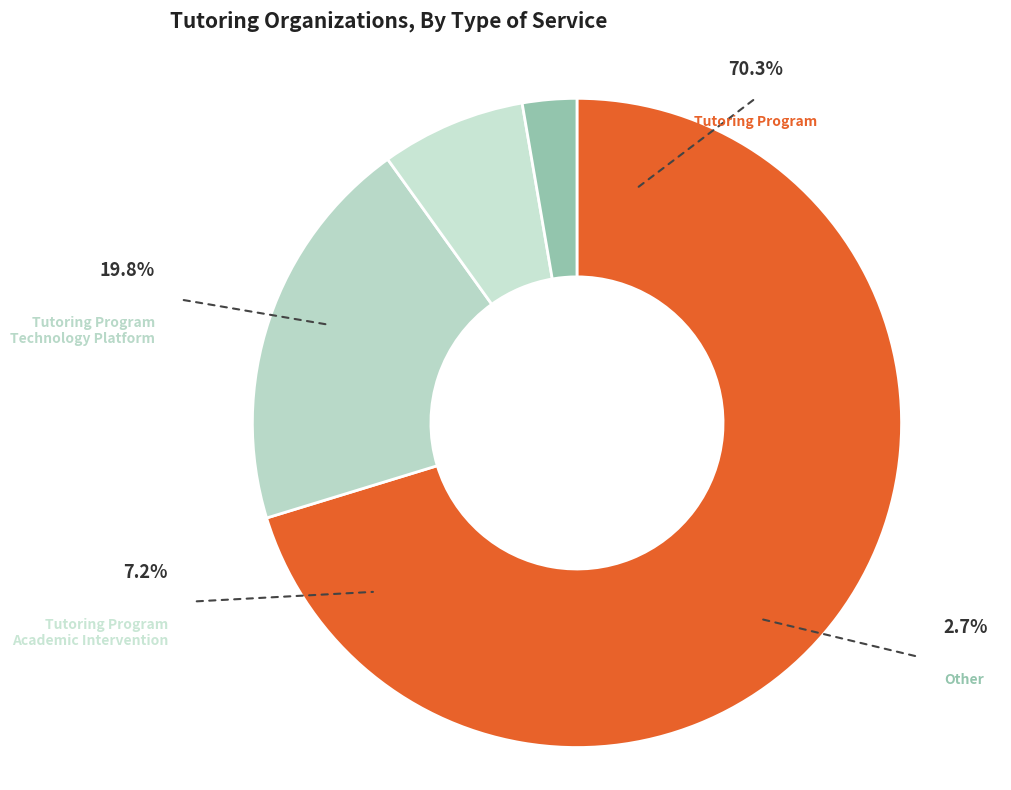

Which slice is the smallest?

Other